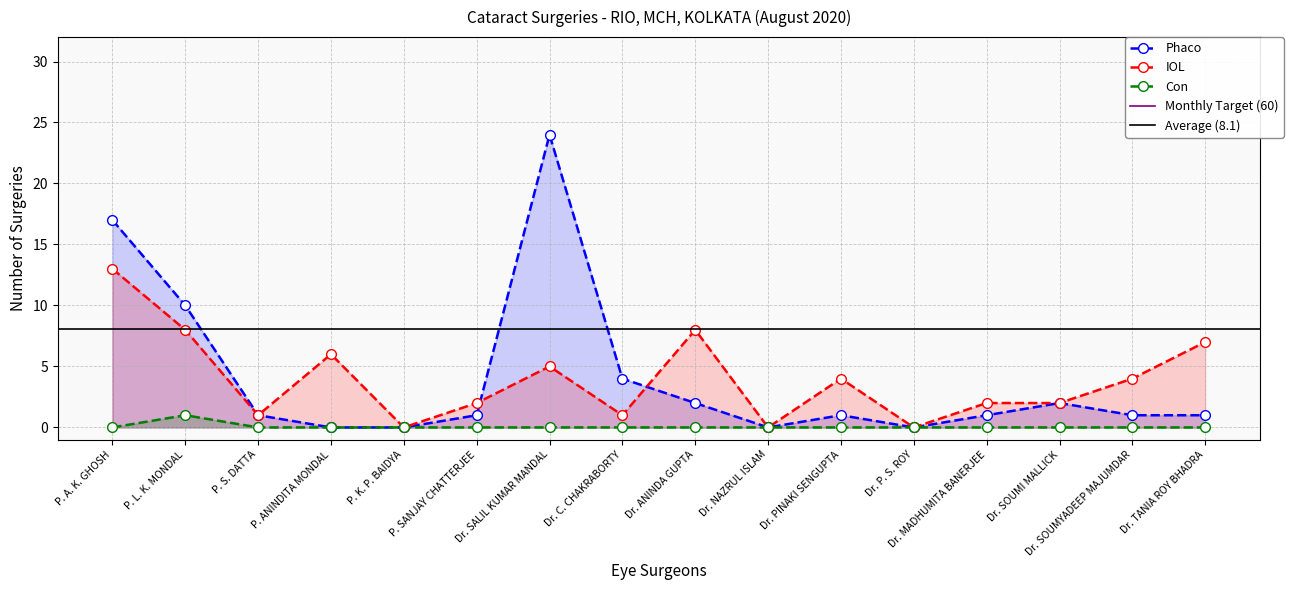

What is the difference between the second highest and minimum values in the IOL series?

8